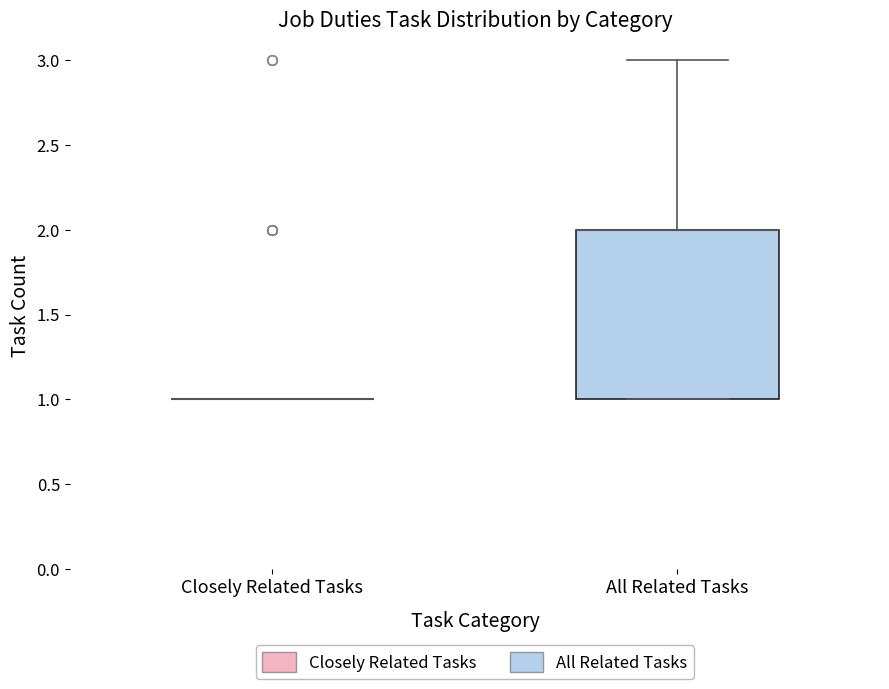

Reading left to right, read every box against the y-axis: the position of its median line, the range the box covers, and the ends of its whiskers. The values are not printed on the chart, so give them approximately, as read against the axis.

Closely Related Tasks: box collapsed to a line at 1, whiskers 1 to 1
All Related Tasks: median 2 (drawn on the box's upper edge), box 1 to 2, whiskers 1 to 3